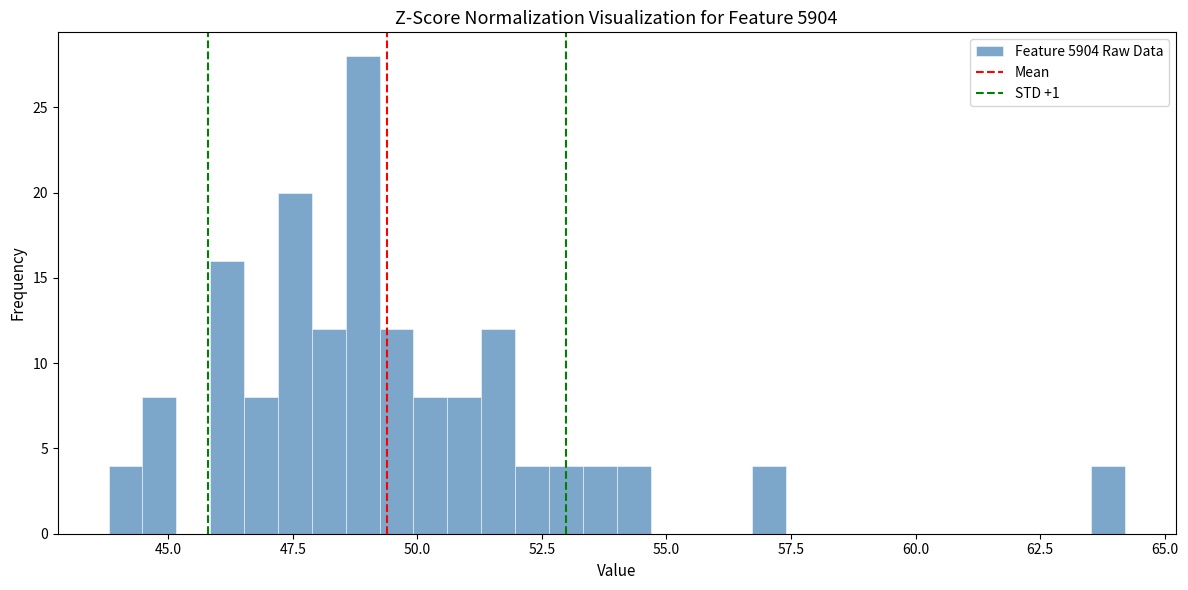

Around what value on the x-axis is the tallest bar? Give the approximate position of its centre, as read against the axis.

49.0